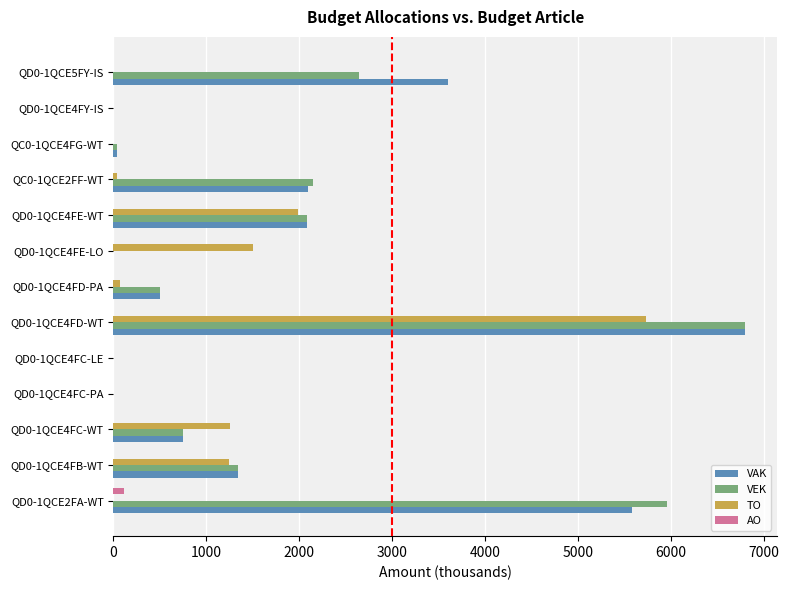

Which category has the highest value across all series?

QD0-1QCE4FD-WT